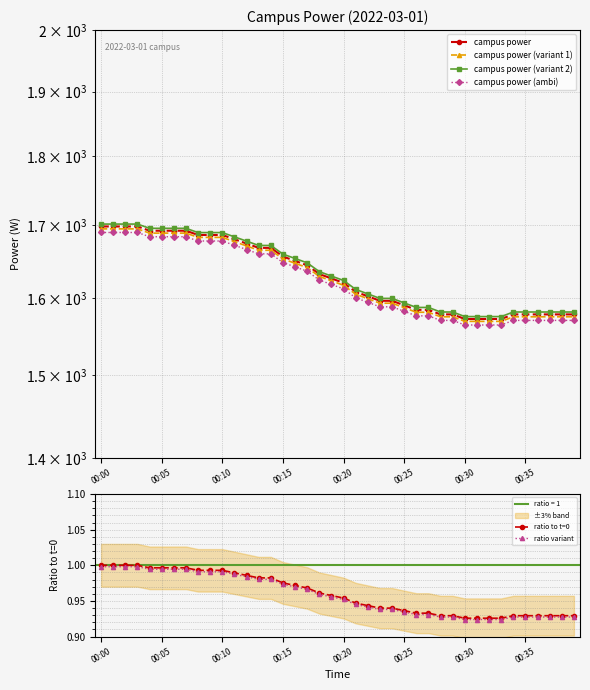

What is the difference between the second highest and second lowest values in the ratio variant series?

0.1